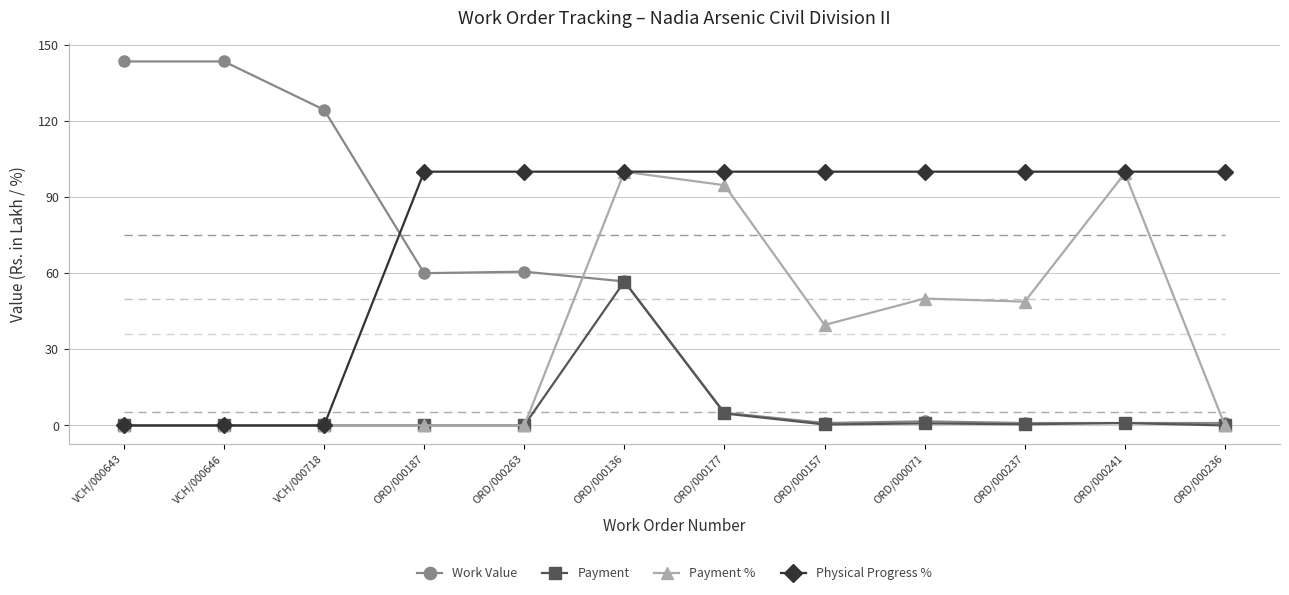

What is the average value of the Payment series?

5.3